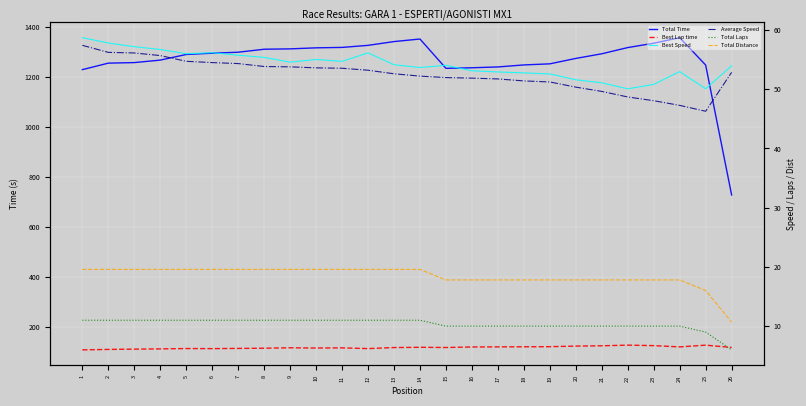

Reading left to right, list all the values displayed in this chart.

Total Time: 1=1228.1	2=1254.0	3=1256.2	4=1266.1	5=1288.6	6=1293.7	7=1297.6	8=1309.5	9=1311.0	10=1315.1	11=1316.8	12=1325.0	13=1340.1	14=1350.3	15=1233.3	16=1235.6	17=1238.8	18=1246.9	19=1251.2	20=1272.8	21=1291.4	22=1316.2	23=1333.5	24=1355.7	25=1246.4	26=727.7
Best Lap time: 1=109.2	2=110.9	3=112.1	4=113.0	5=114.5	6=114.1	7=115.0	8=115.7	9=117.5	10=116.5	11=117.2	12=114.2	13=118.4	14=119.4	15=118.6	16=120.7	17=121.1	18=121.5	19=121.9	20=124.2	21=125.5	22=128.0	23=126.1	24=121.0	25=128.0	26=118.8
Best Speed: 1=58.7	2=57.8	3=57.2	4=56.7	5=56.0	6=56.2	7=55.7	8=55.4	9=54.6	10=55.0	11=54.7	12=56.1	13=54.1	14=53.7	15=54.0	16=53.1	17=52.9	18=52.7	19=52.6	20=51.6	21=51.1	22=50.1	23=50.8	24=53.0	25=50.1	26=53.9
Average Speed: 1=57.4	2=56.2	3=56.1	4=55.7	5=54.7	6=54.5	7=54.3	8=53.8	9=53.8	10=53.6	11=53.5	12=53.2	13=52.6	14=52.2	15=52.0	16=51.9	17=51.7	18=51.4	19=51.2	20=50.3	21=49.6	22=48.7	23=48.1	24=47.3	25=46.3	26=52.8
Total Laps: 1=11.0	2=11.0	3=11.0	4=11.0	5=11.0	6=11.0	7=11.0	8=11.0	9=11.0	10=11.0	11=11.0	12=11.0	13=11.0	14=11.0	15=10.0	16=10.0	17=10.0	18=10.0	19=10.0	20=10.0	21=10.0	22=10.0	23=10.0	24=10.0	25=9.0	26=6.0
Total Distance: 1=19.6	2=19.6	3=19.6	4=19.6	5=19.6	6=19.6	7=19.6	8=19.6	9=19.6	10=19.6	11=19.6	12=19.6	13=19.6	14=19.6	15=17.8	16=17.8	17=17.8	18=17.8	19=17.8	20=17.8	21=17.8	22=17.8	23=17.8	24=17.8	25=16.0	26=10.7